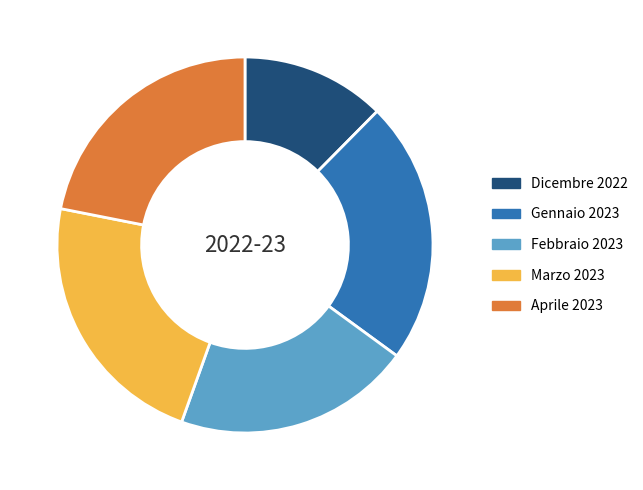

Does Marzo 2023 represent more than half of the total?

No